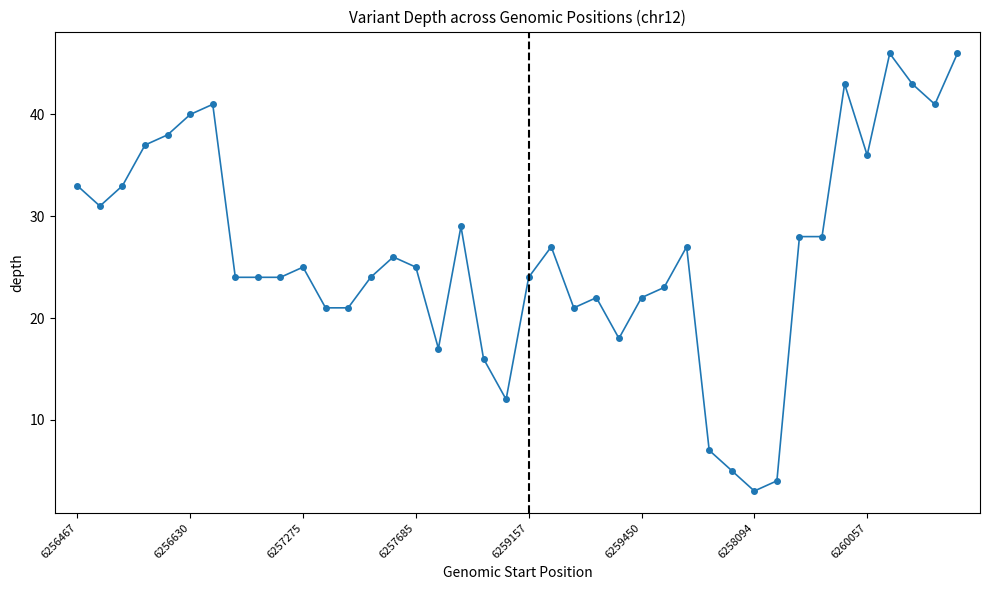

What is the greatest value displayed?

46